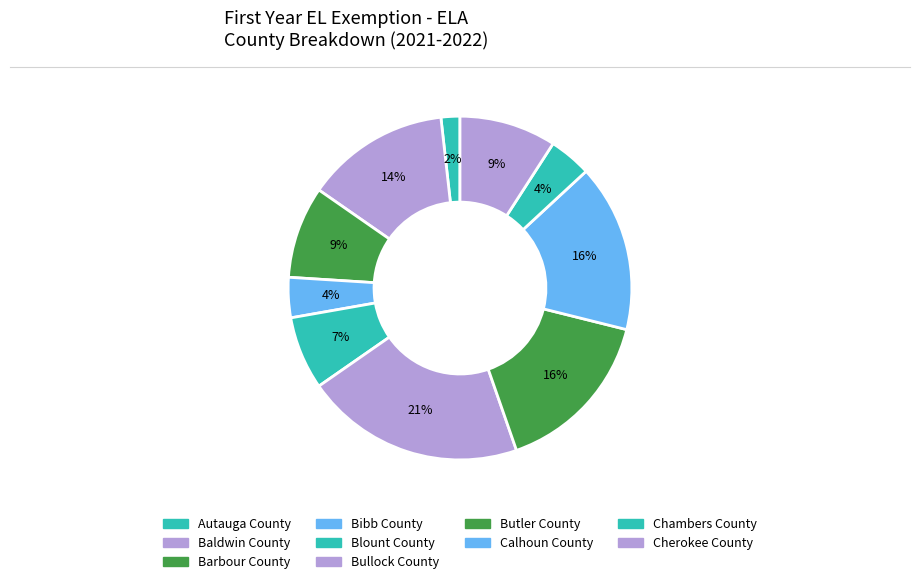

How many segments does this pie chart have?

10